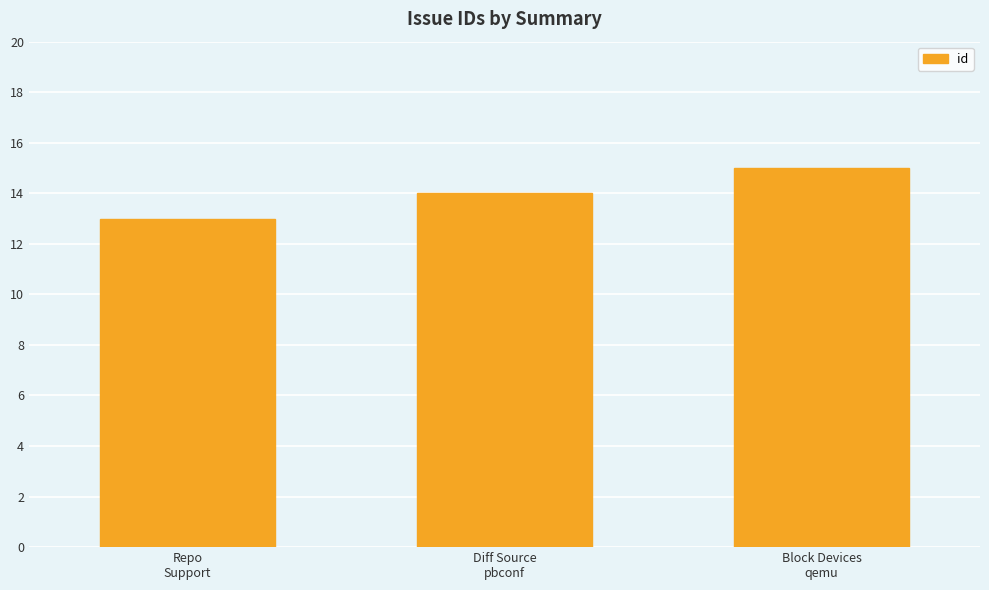

At which category does the chart reach its minimum across all series?

Repo
Support